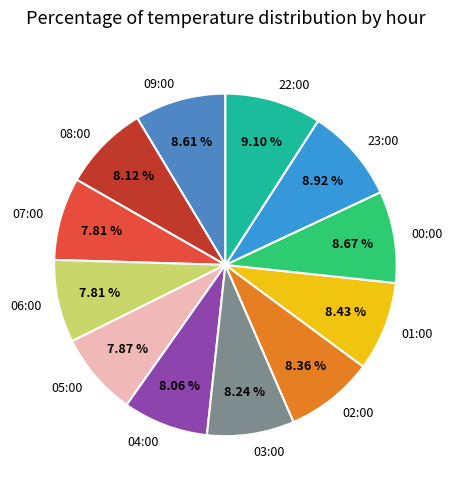

How much of the chart is everything except 05:00?

92.1%